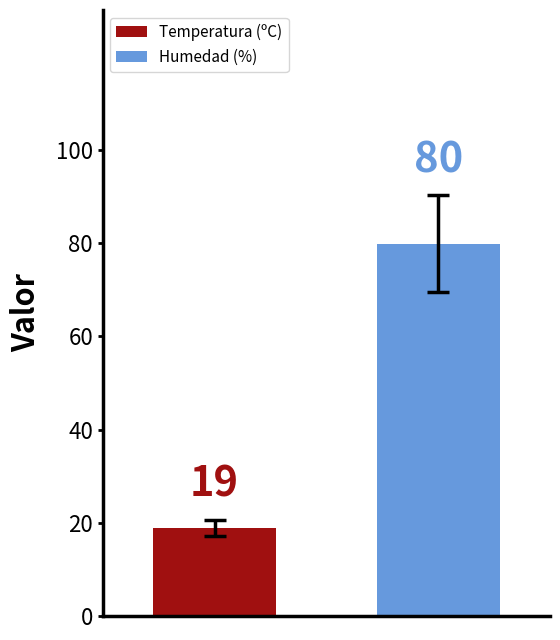

Which series has the largest range (max minus min)?

Temperatura (ºC)